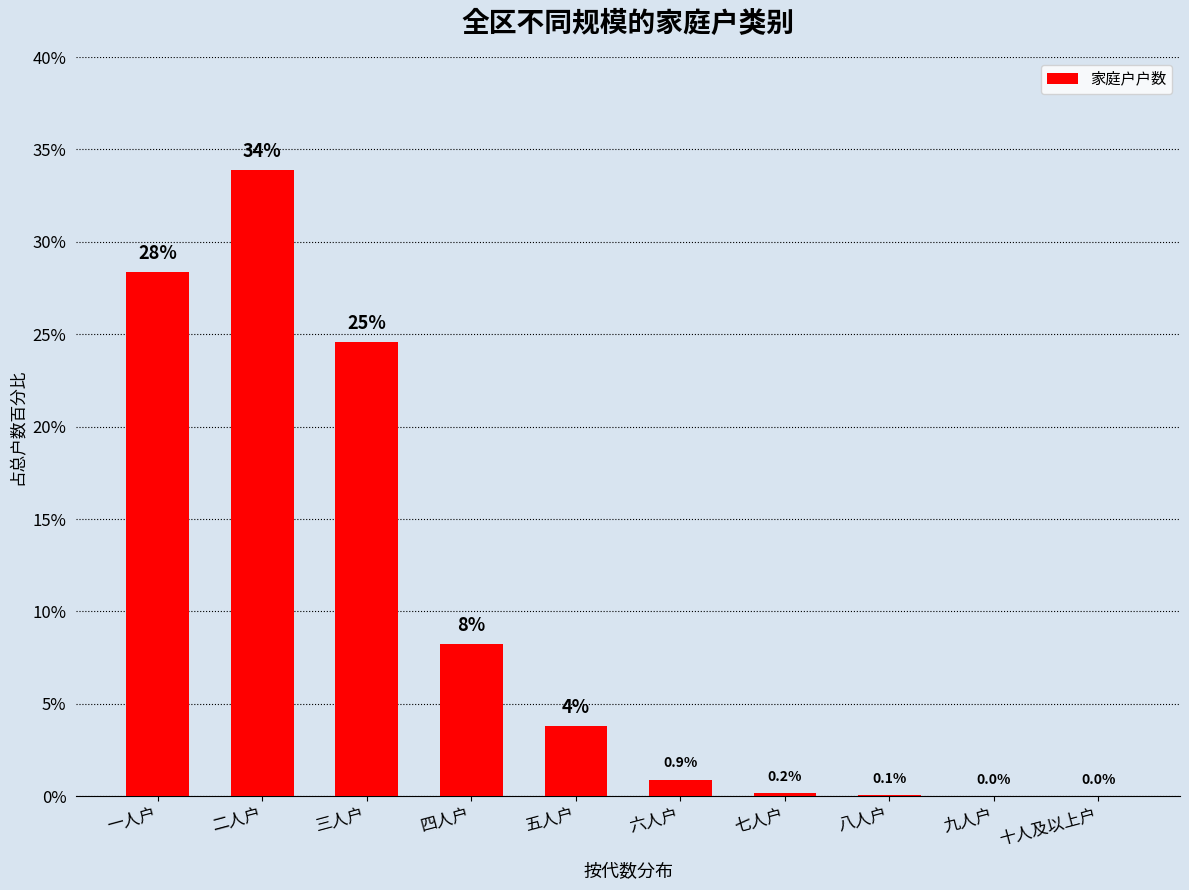

Between 九人户 and 六人户, which is larger?

六人户